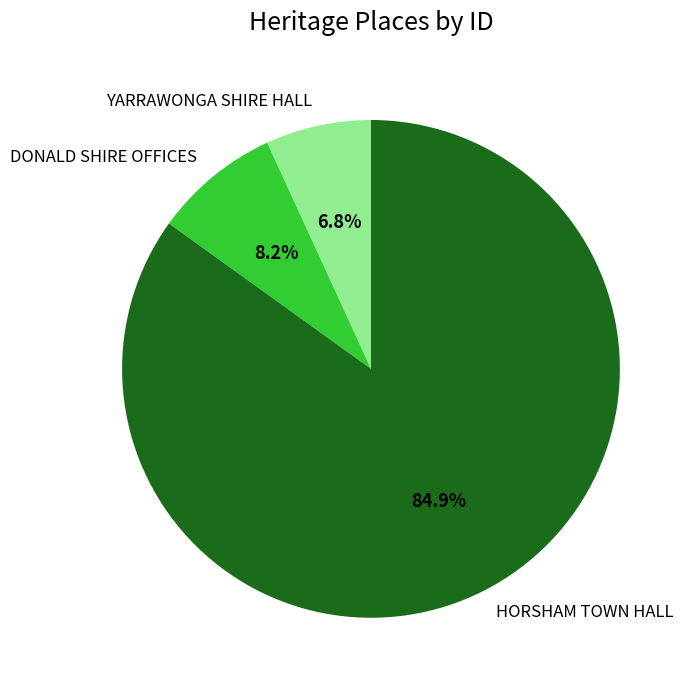

To the nearest percent, what is the combined percentage of YARRAWONGA SHIRE HALL and HORSHAM TOWN HALL?

92%